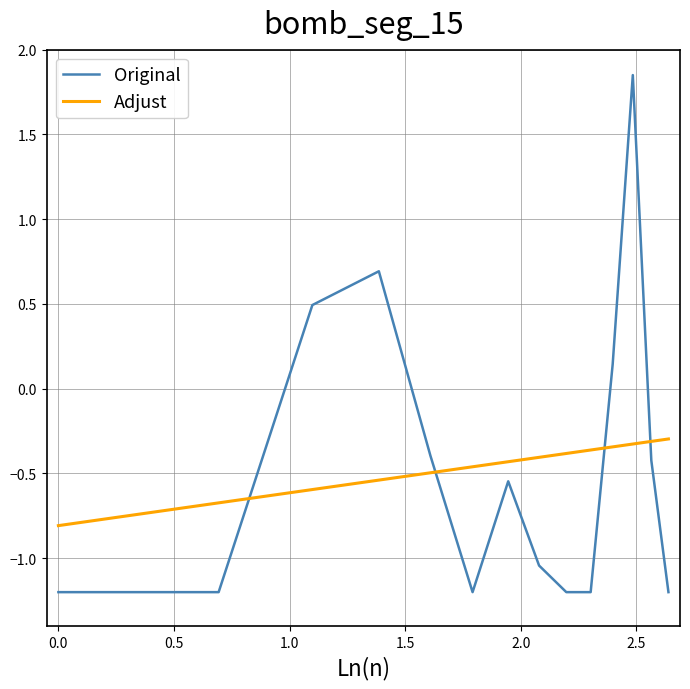

Does the chart have visible grid lines?

Yes